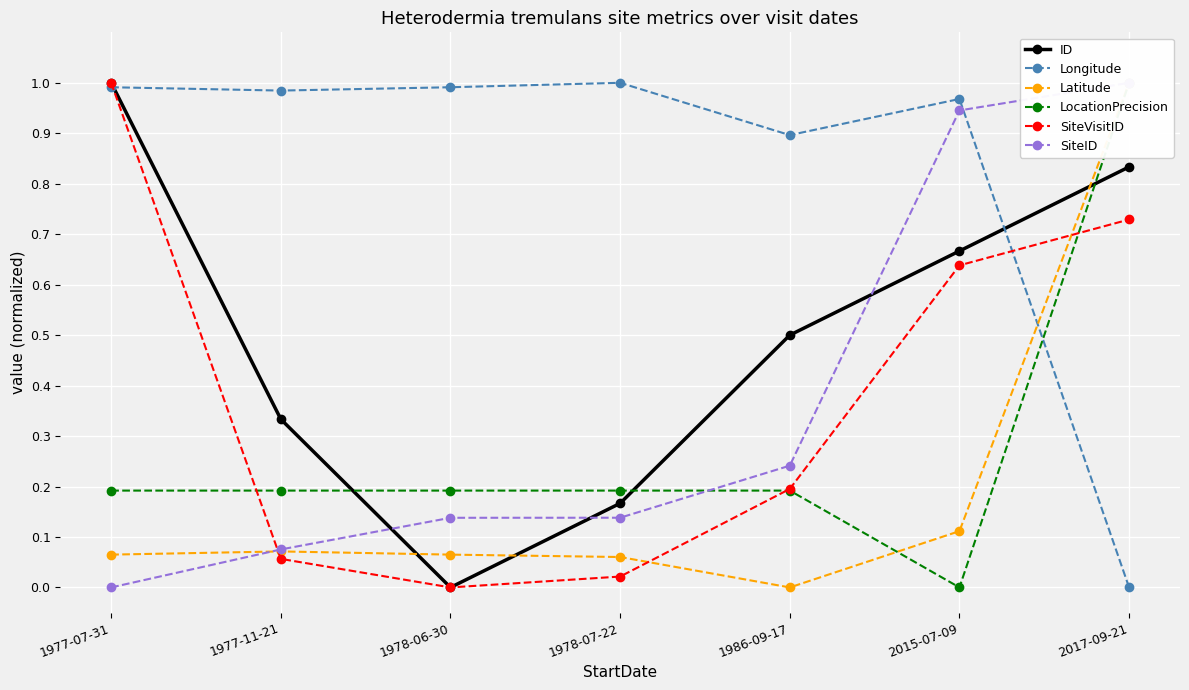

What are all the series names shown in the legend?

ID, Longitude, Latitude, LocationPrecision, SiteVisitID, SiteID